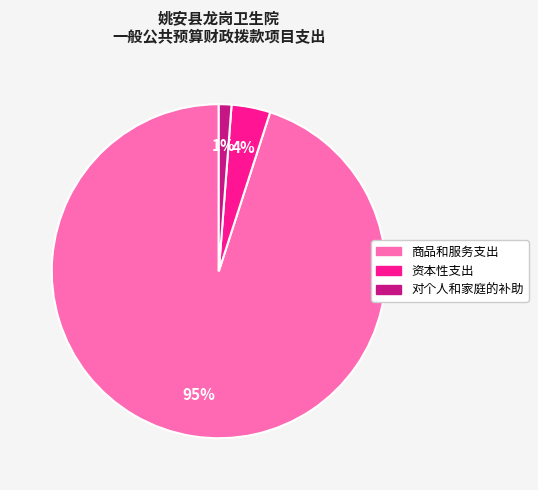

Count the number of slices in the pie.

3